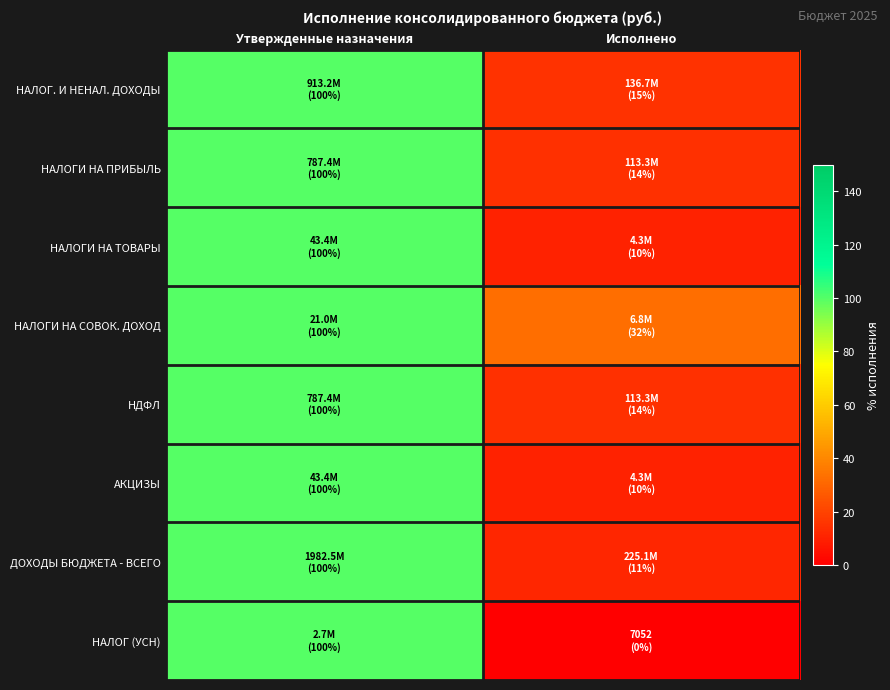

Which series has the largest range (max minus min)?

НАЛОГ (УСН)